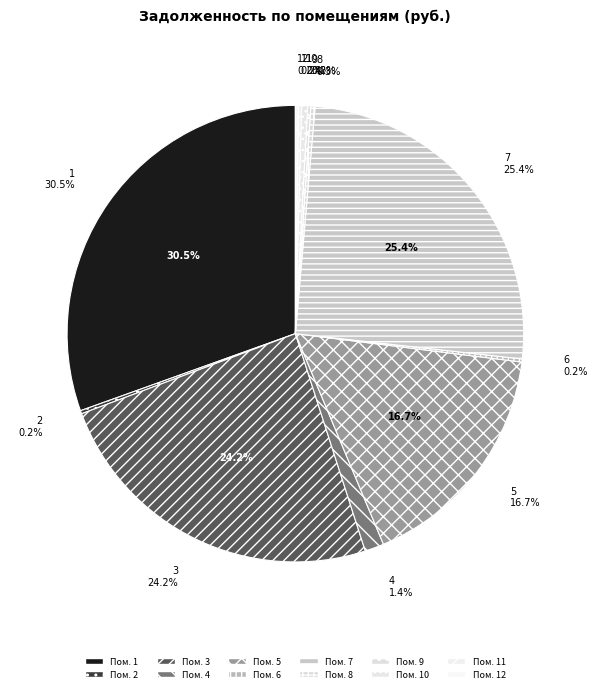

Is 3 the majority of the pie?

No